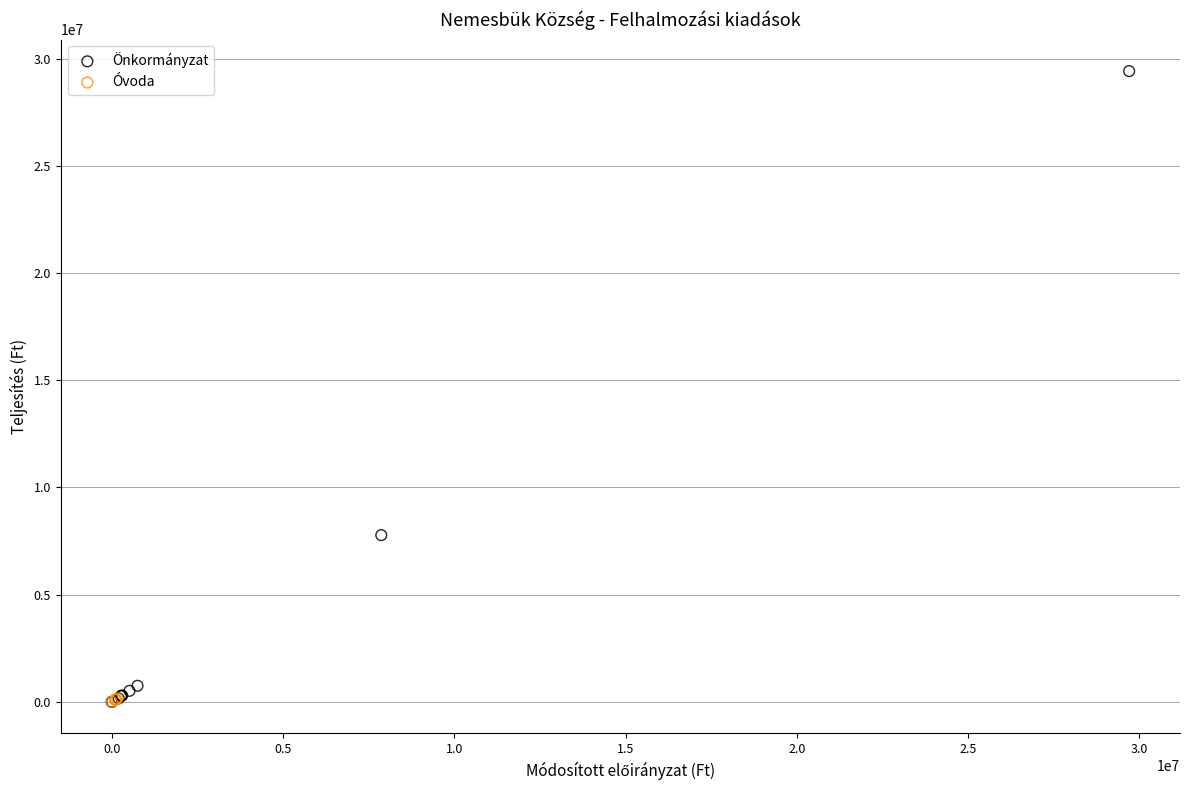

Which series has the widest spread of Y values?

Önkormányzat